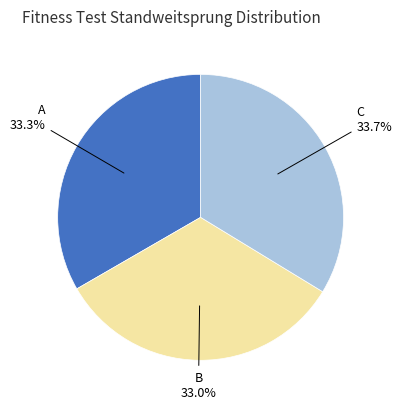

Does any single category account for the majority?

No